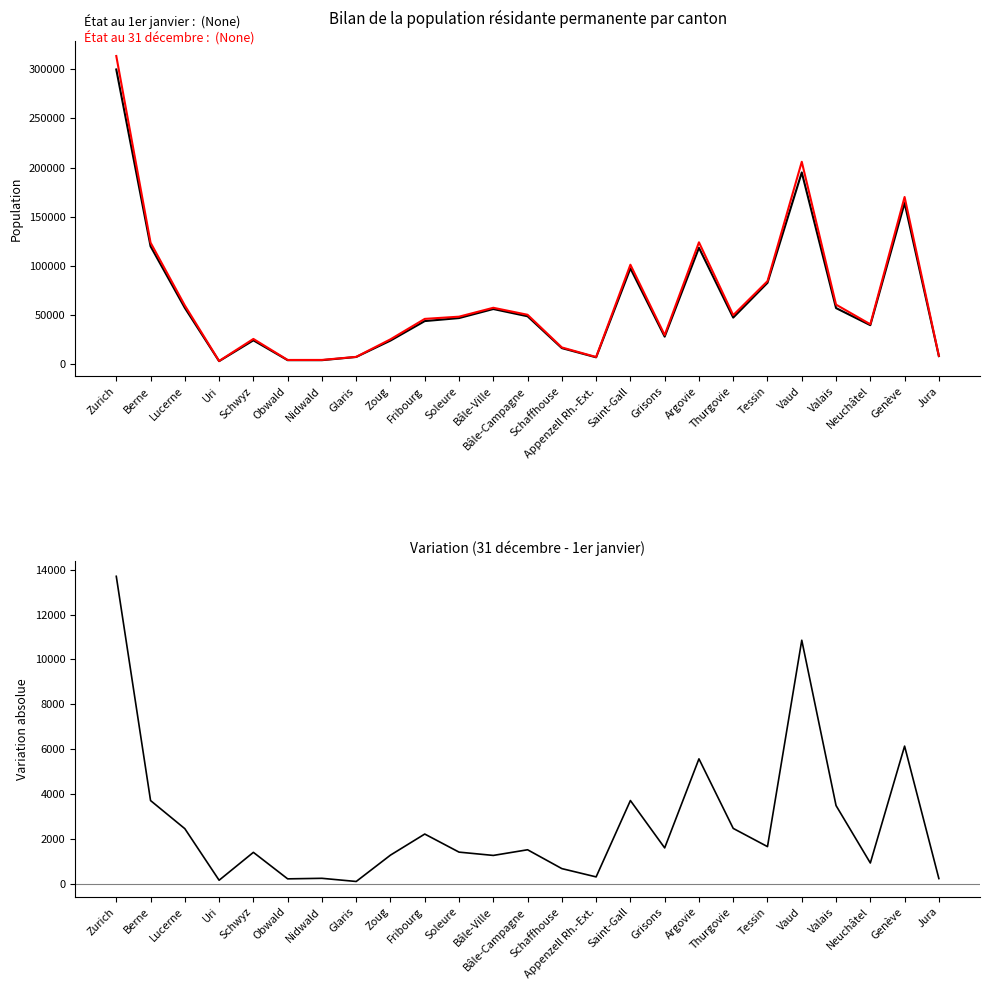

The value of État au 1er janvier at Zoug is 41351. True or false?

False